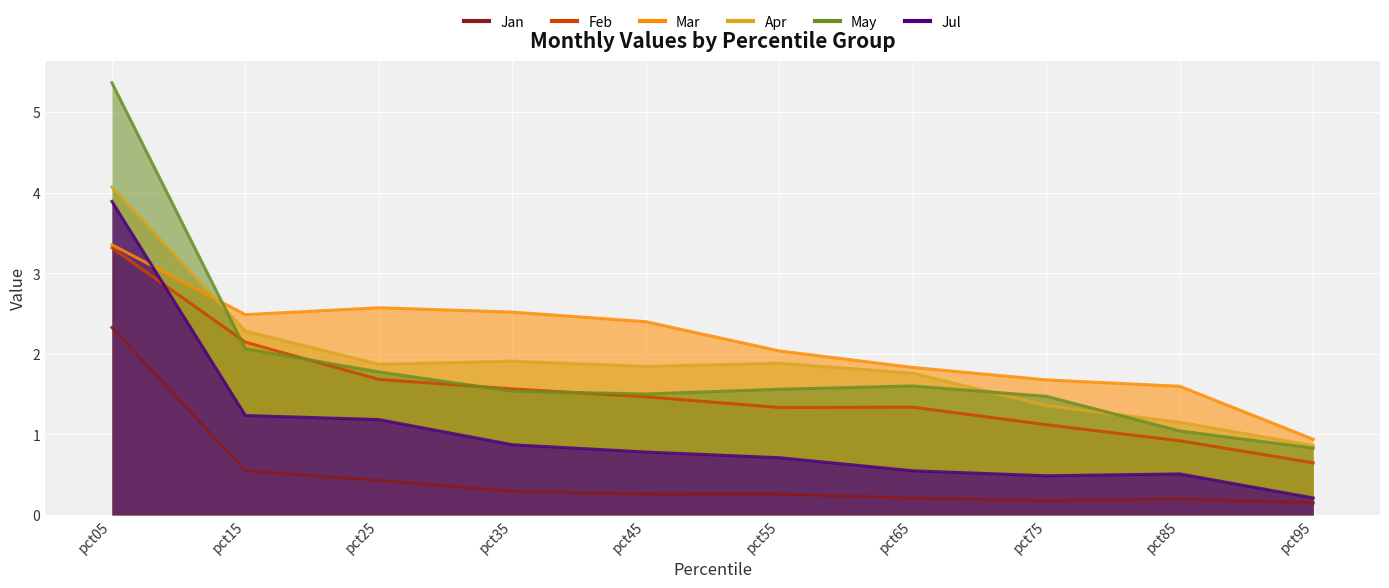

What is the difference between the maximum and minimum values in the Jul series?

3.7